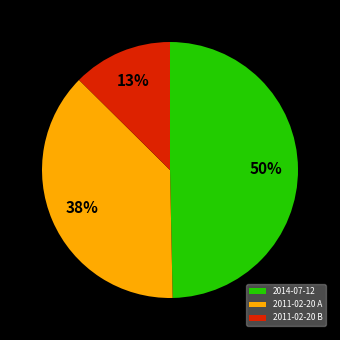

Do 2014-07-12 and 2011-02-20 A together represent more than half of the pie?

Yes